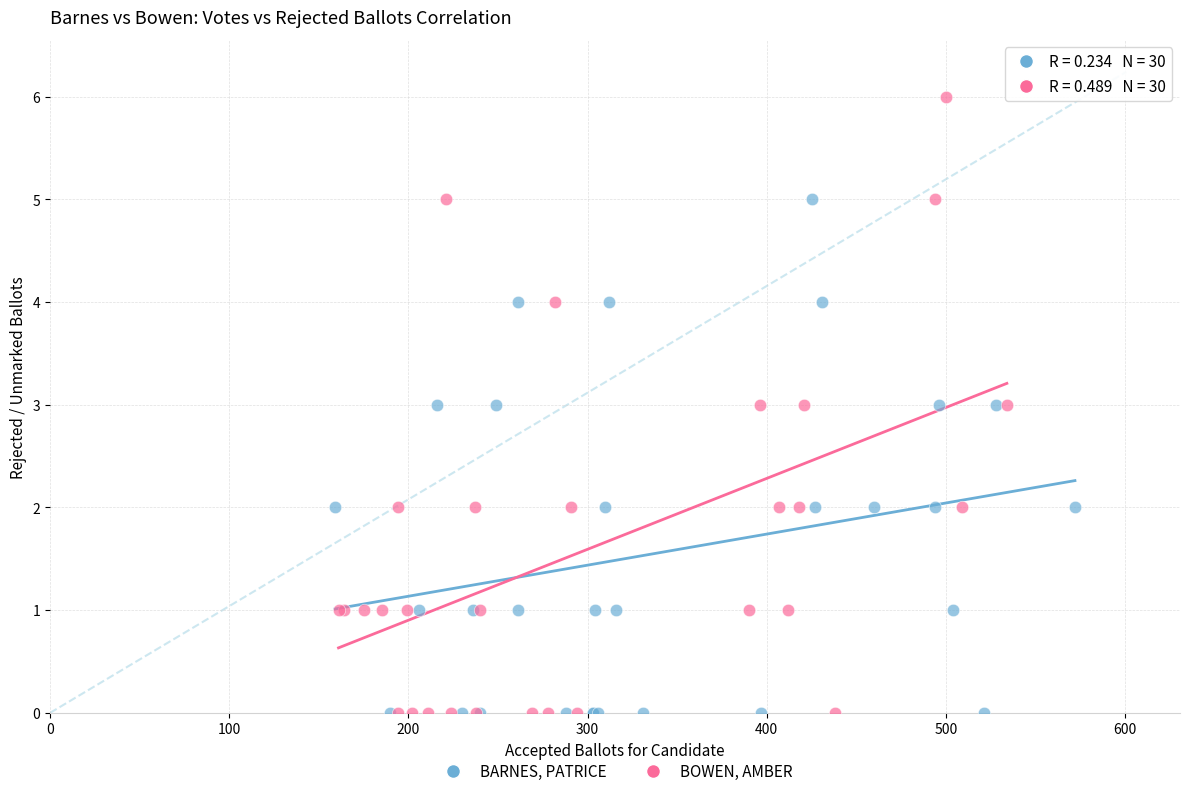

Which series contains the highest Y value?

BOWEN, AMBER